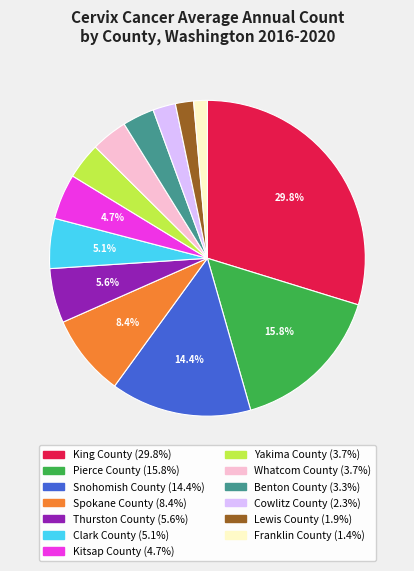

The King County slice represents 30% of the pie. True or false?

True